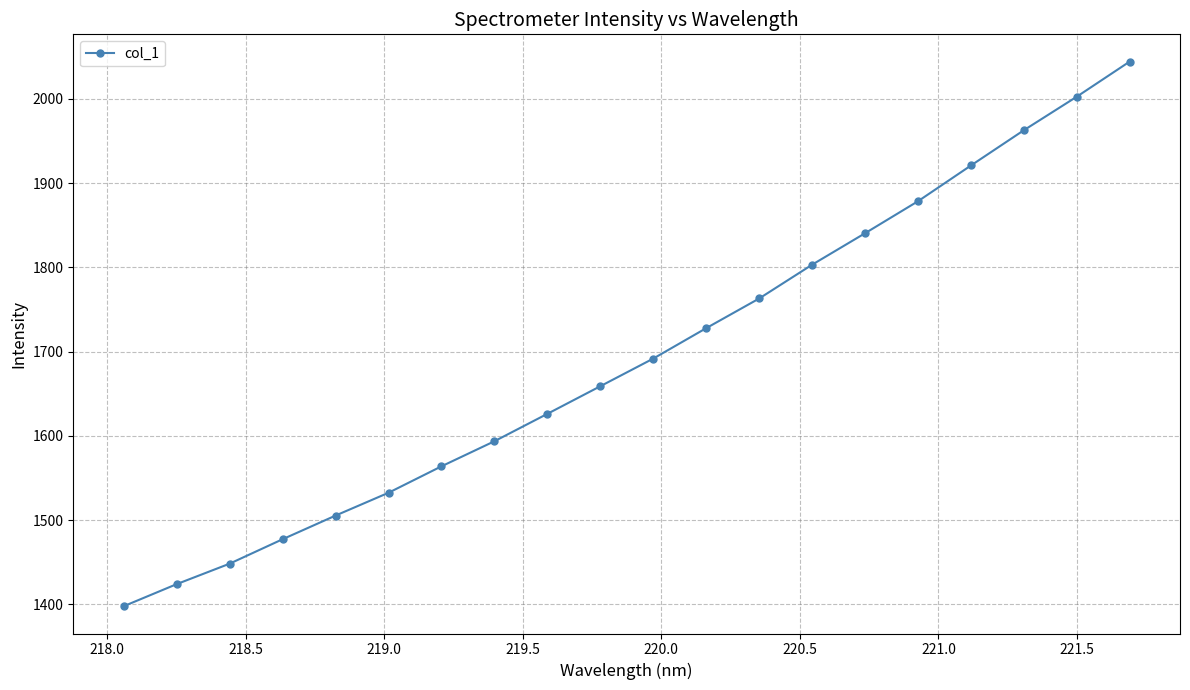

What is the difference between the maximum and minimum values?

646.4